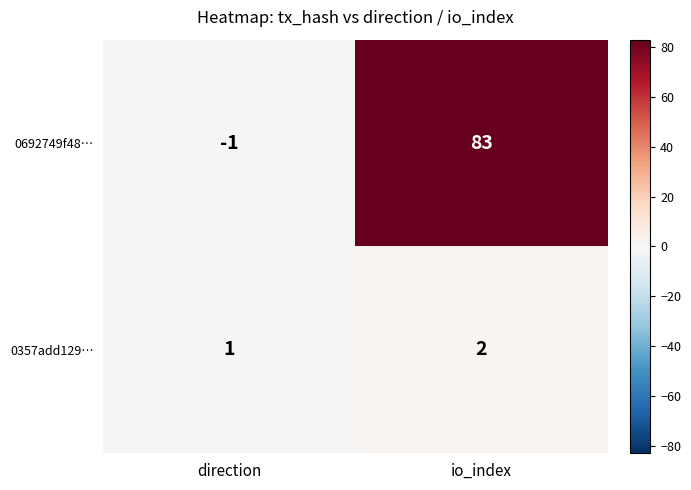

Where is 0357add129… nearest to the value 1?

direction